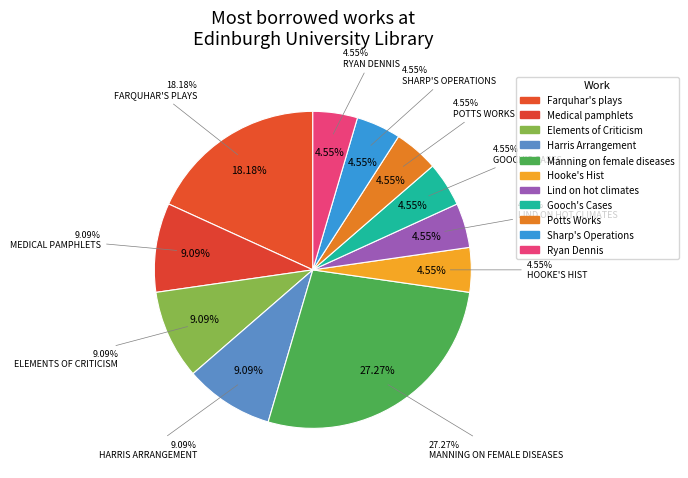

What is the largest slice in the pie chart?

Manning on female diseases